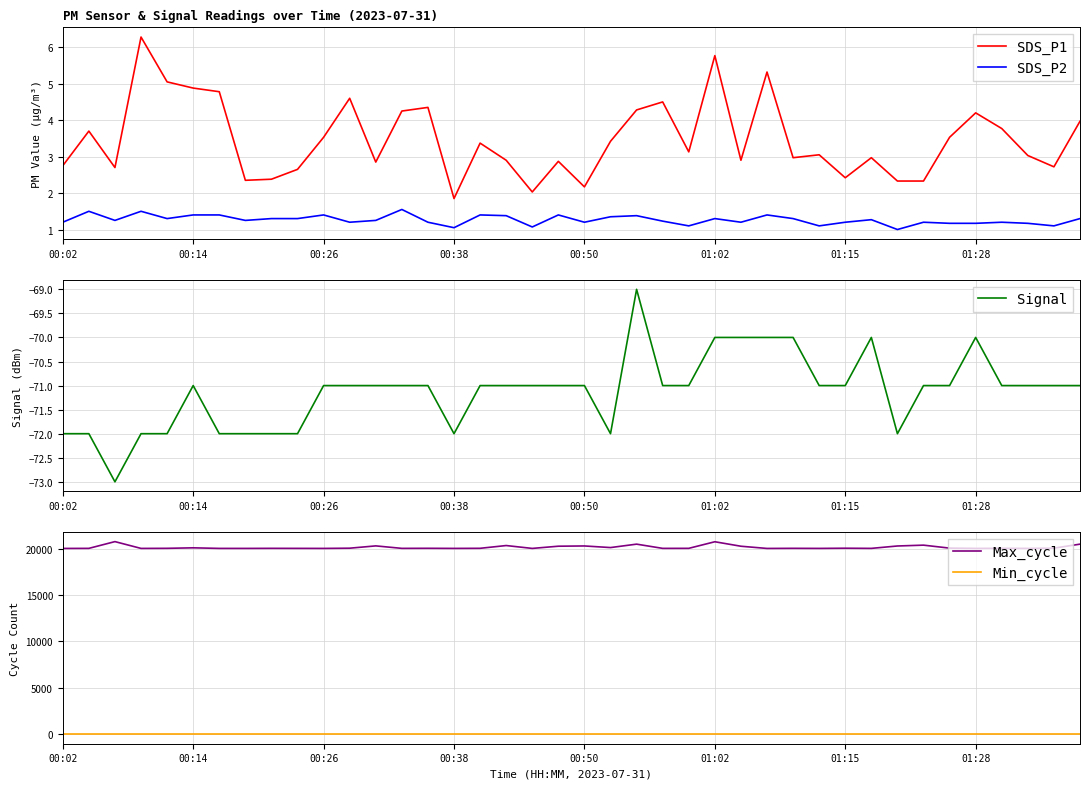

What is the value of the SDS_P2 point at the 16th from the left?

1.1